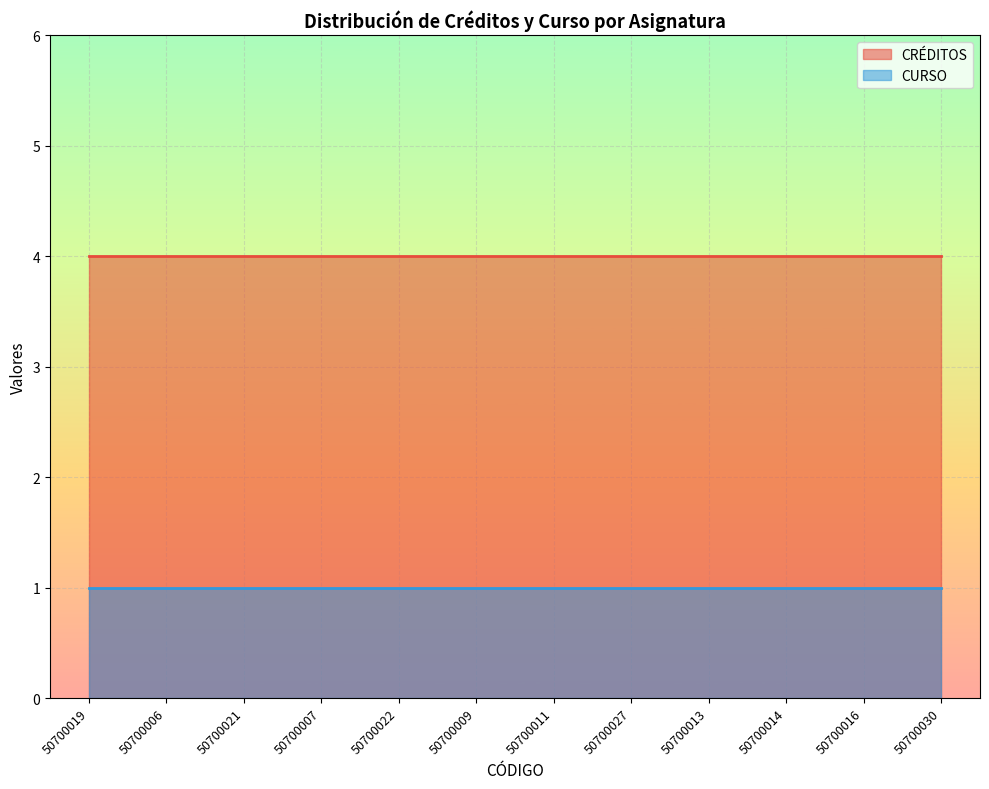

Which series has the widest spread of values?

CURSO